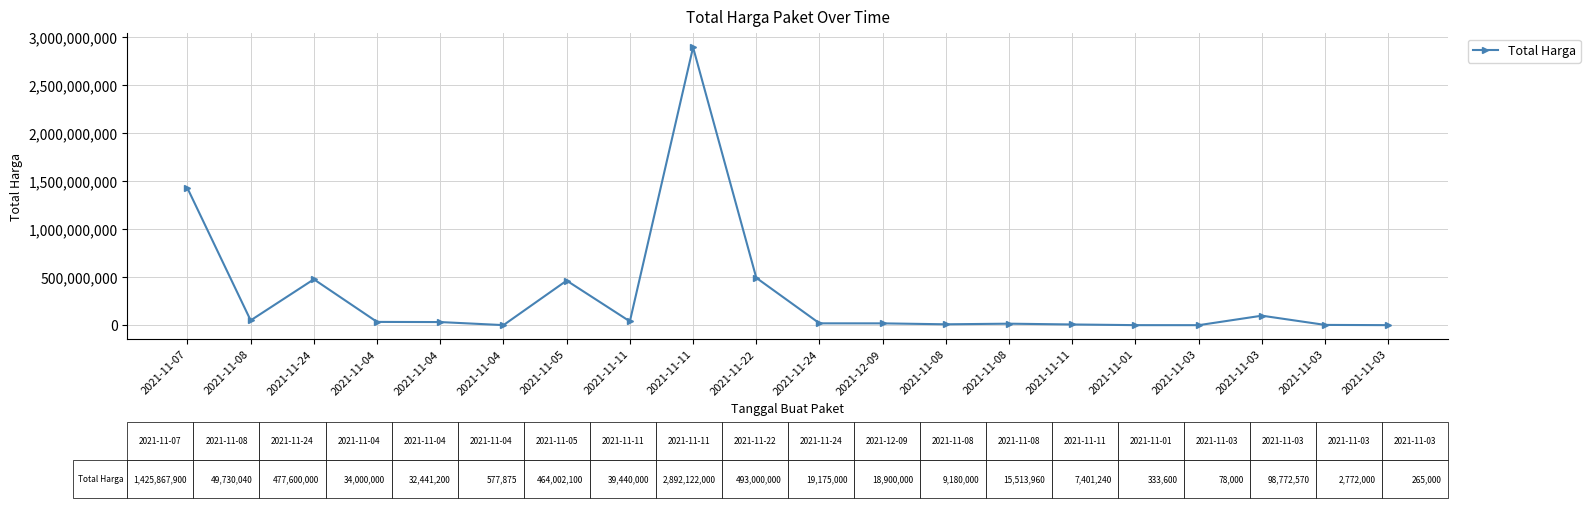

What is the difference between the values at 2021-11-05 and 2021-11-22?

28997900